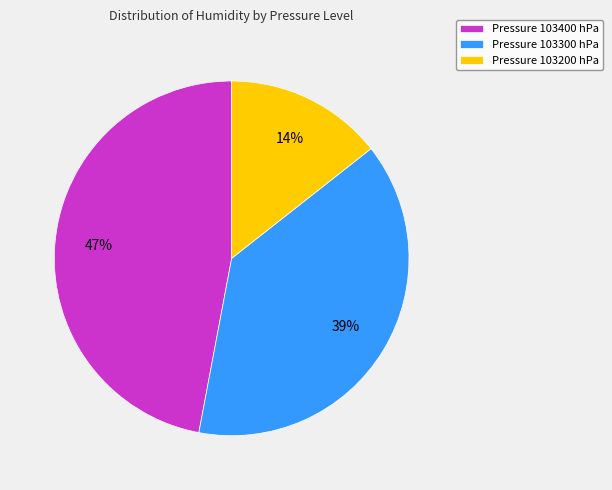

Do Pressure 103400 hPa and Pressure 103200 hPa together represent more than half of the pie?

Yes